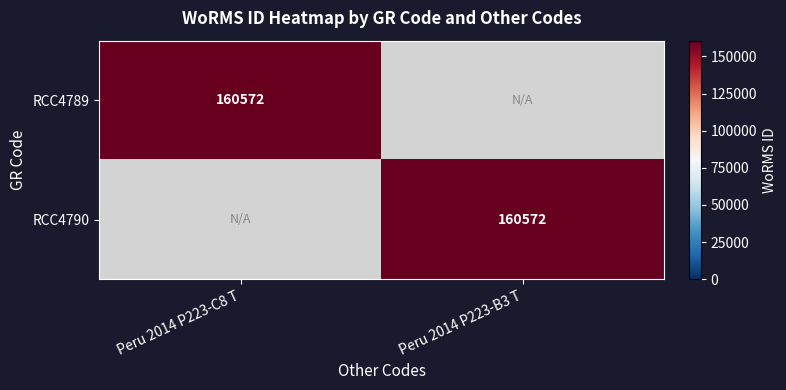

Which has a higher value, Peru 2014 P223-B3 T or Peru 2014 P223-C8 T?

Peru 2014 P223-C8 T